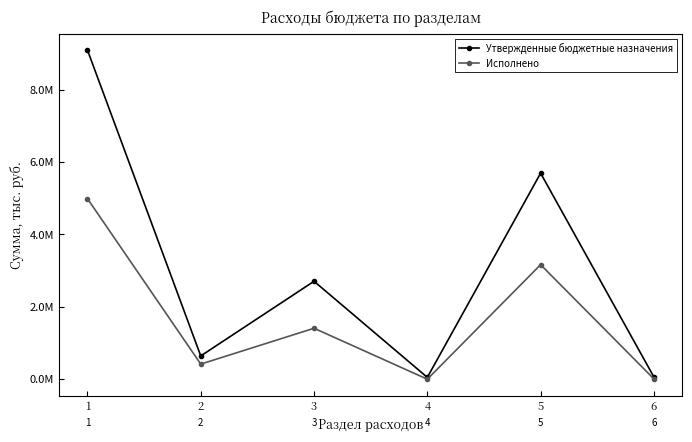

Where does the Исполнено series first go above 1407550?

1